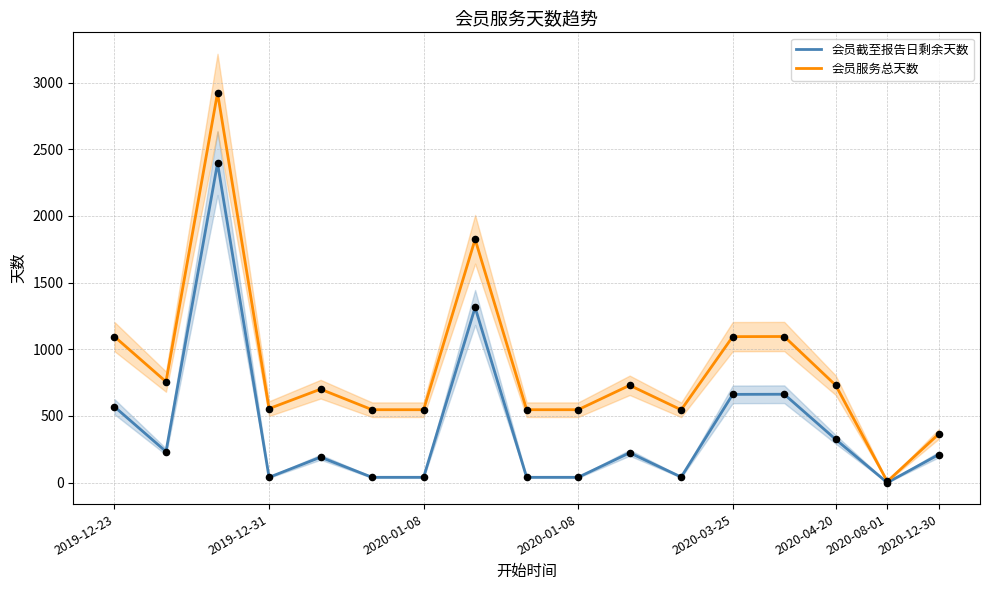

What are all the series names shown in the legend?

会员截至报告日剩余天数, 会员服务总天数